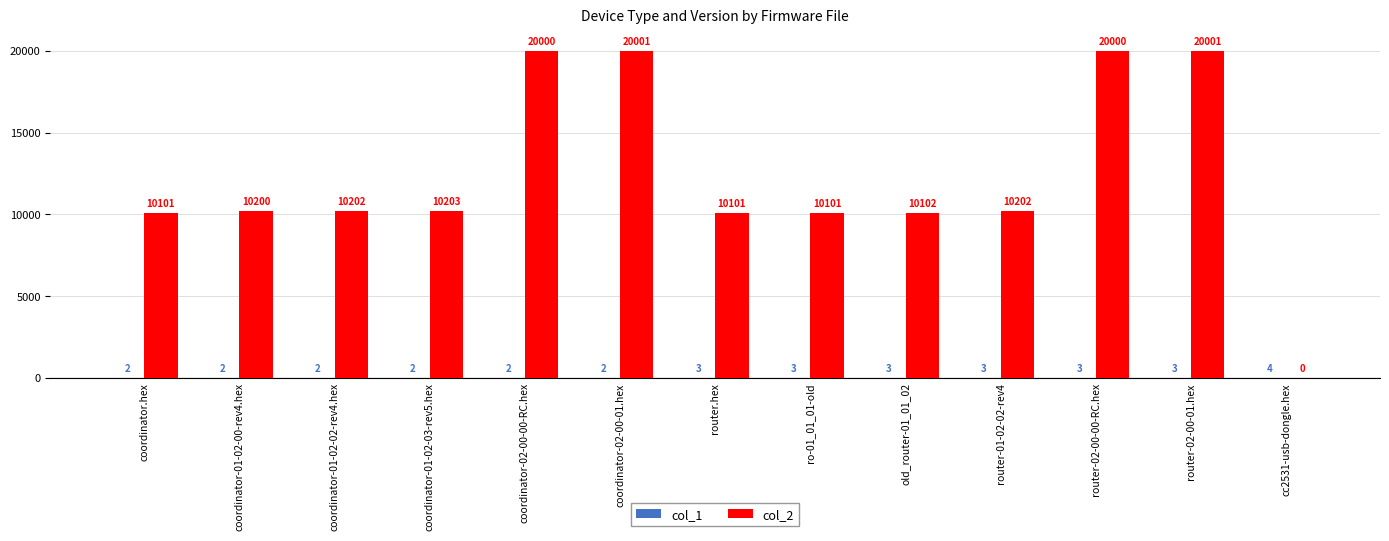

What is the spread (max minus min) of values at coordinator-01-02-02-rev4.hex?

10200